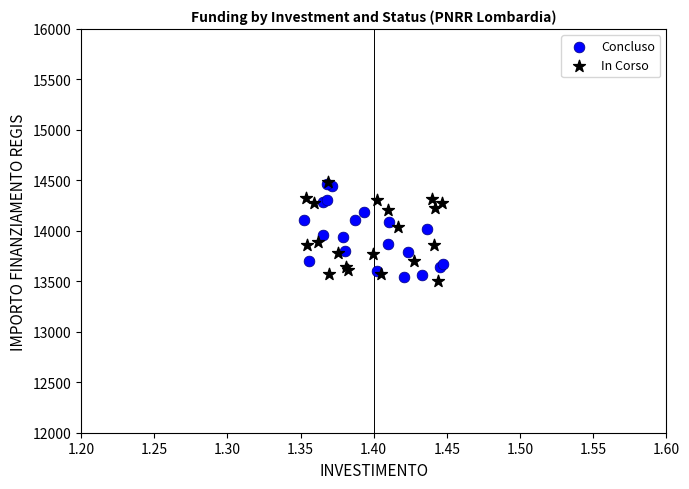

What are all the series names shown in the legend?

Concluso, In Corso